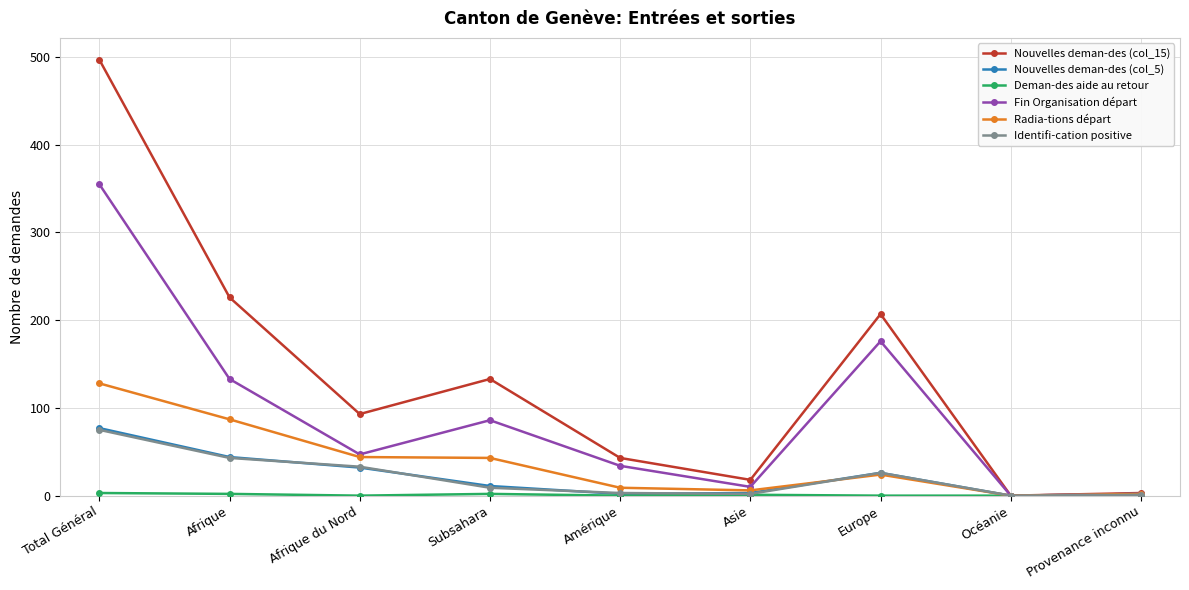

The value of Nouvelles deman-des (col_5) at Océanie is 0. True or false?

True